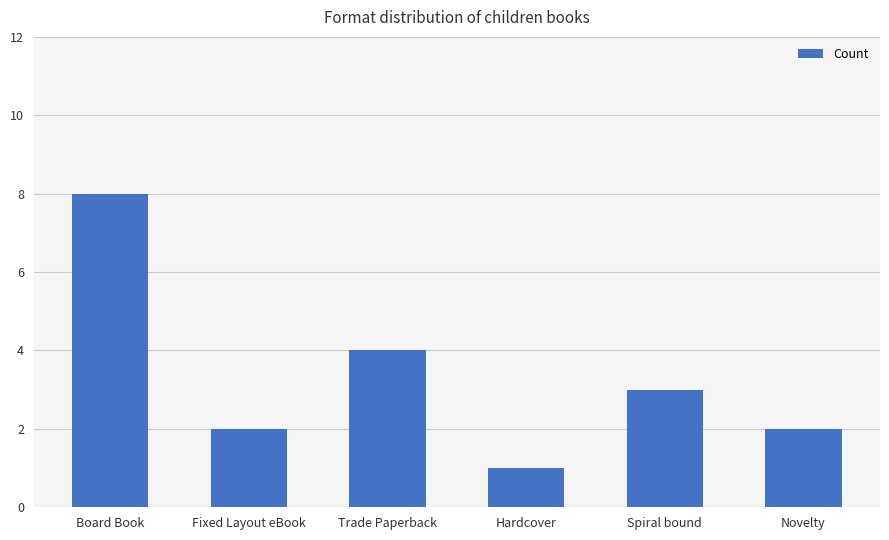

Are the bars grouped side by side (vs. stacked)?

No